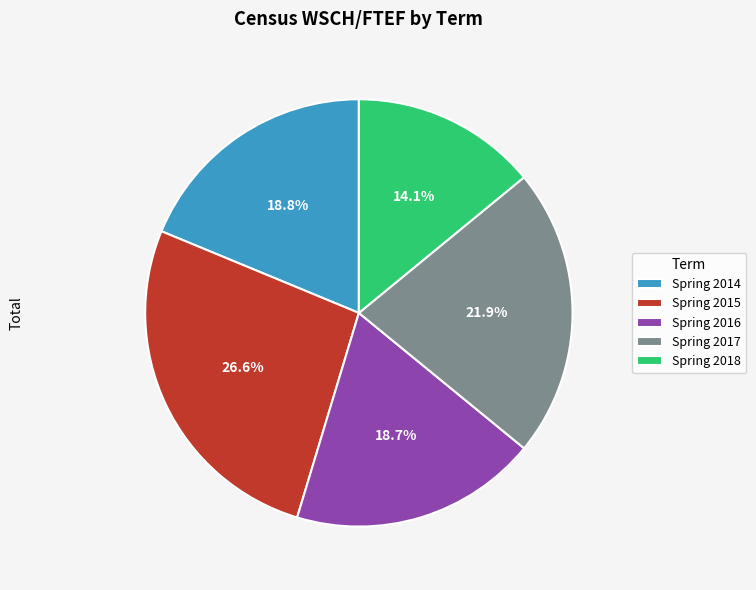

How much of the chart is everything except Spring 2017?

78.1%